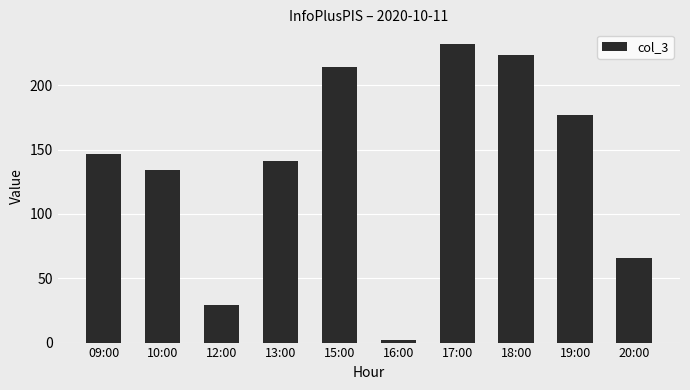

What is the smallest value displayed?

2